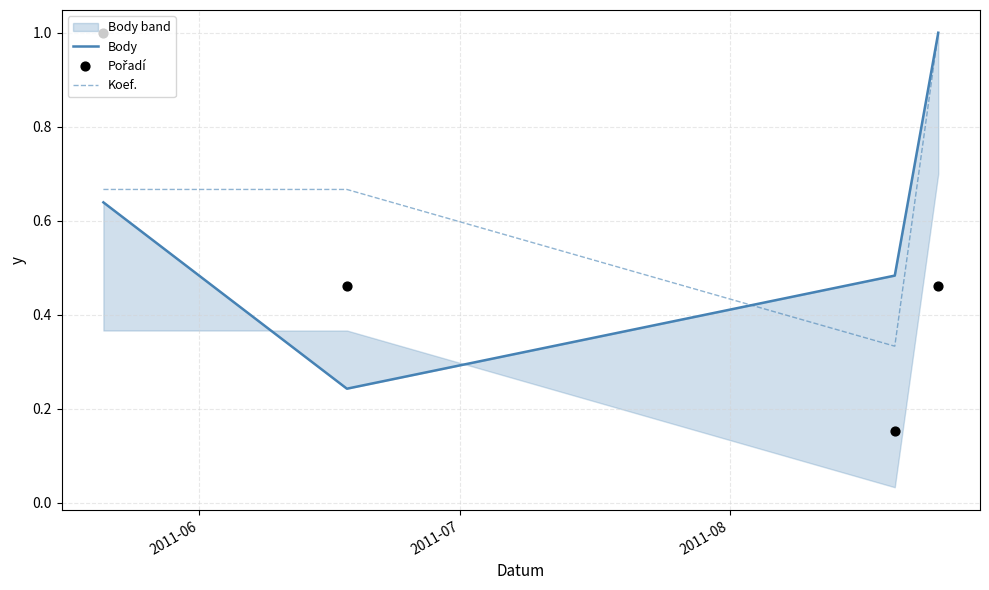

At how many categories does at least one series exceed 0?

4